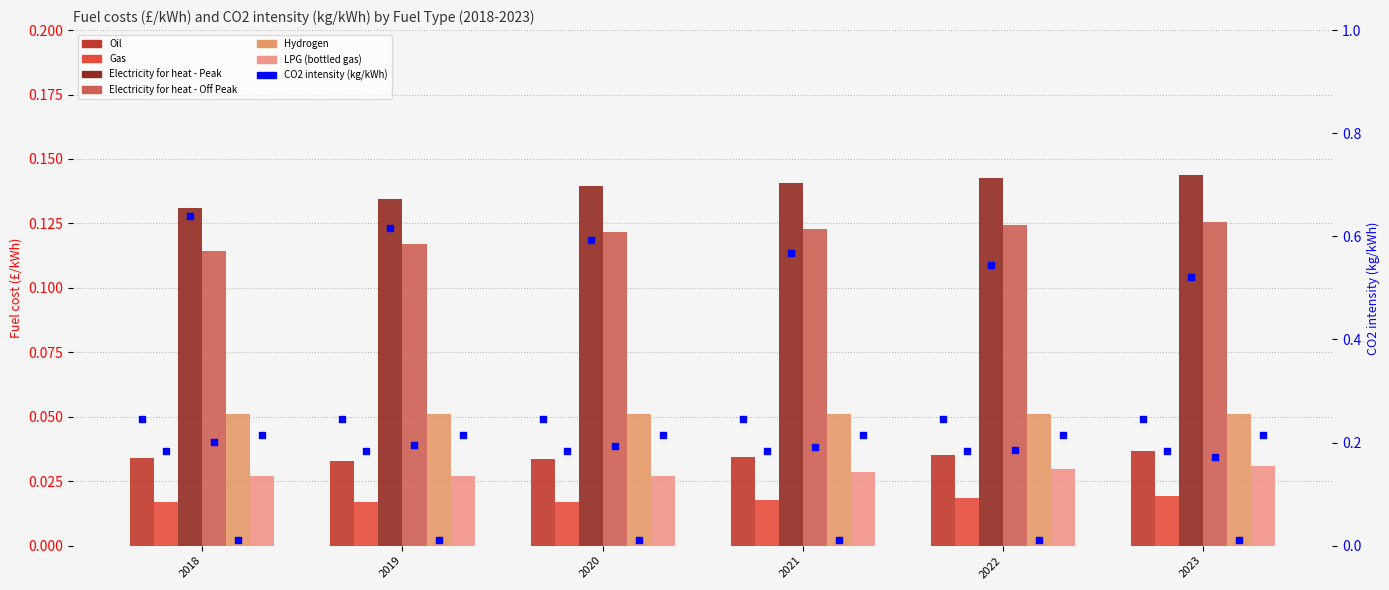

Which series contains the highest Y value?

Electricity for heat - Peak